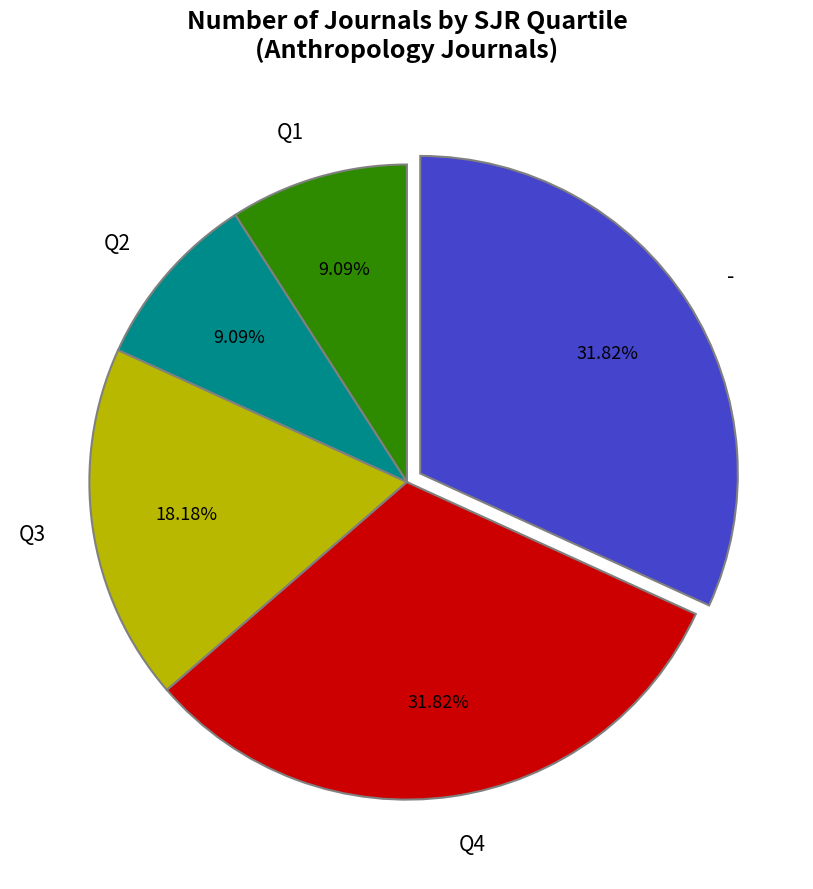

What percentage is the Q1 slice, to the nearest percent?

9%